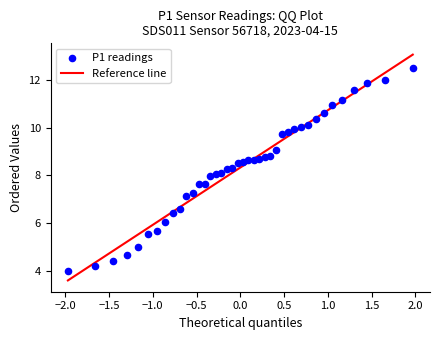

What is the range of X values (max minus min)?

3.9